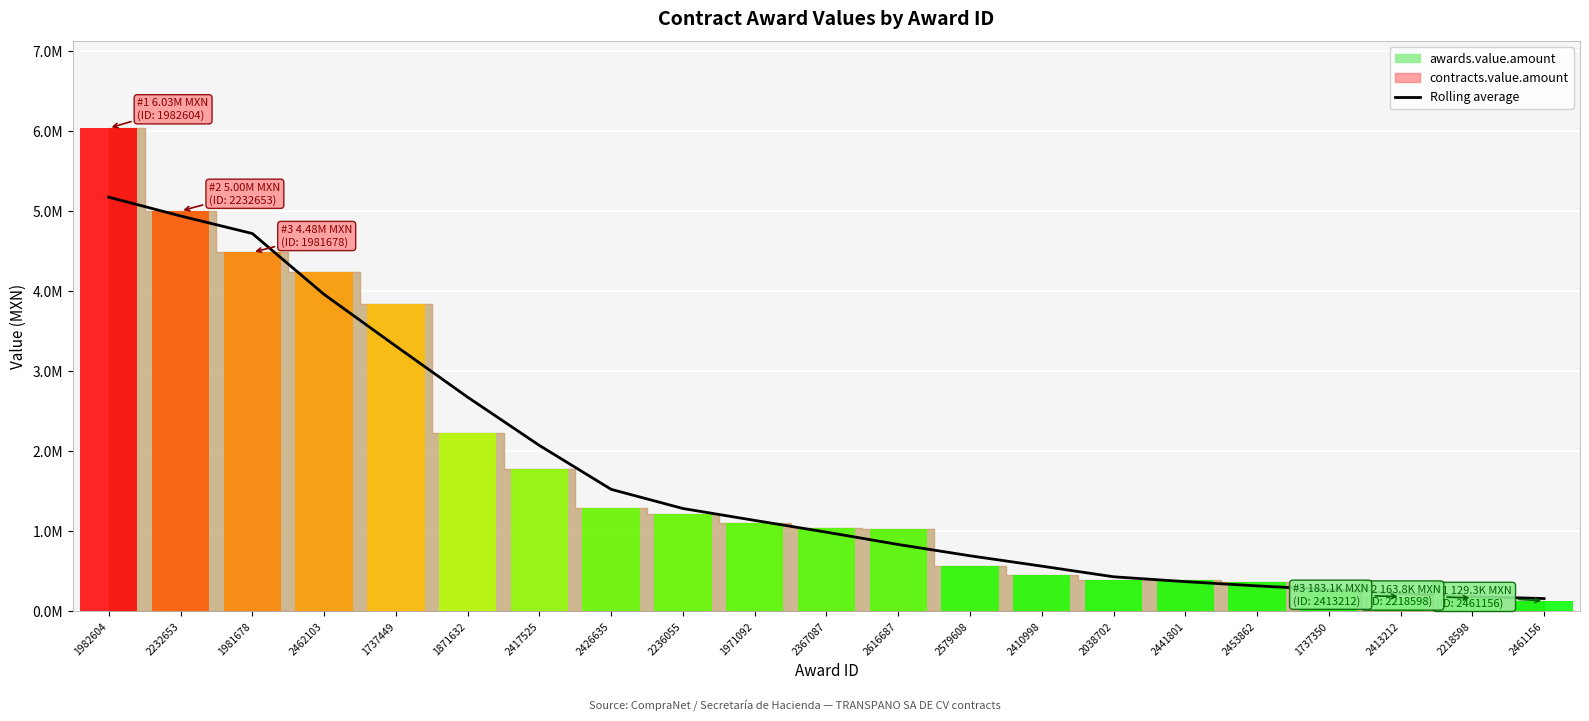

What is the label of the 6th bar from the right?

2441801